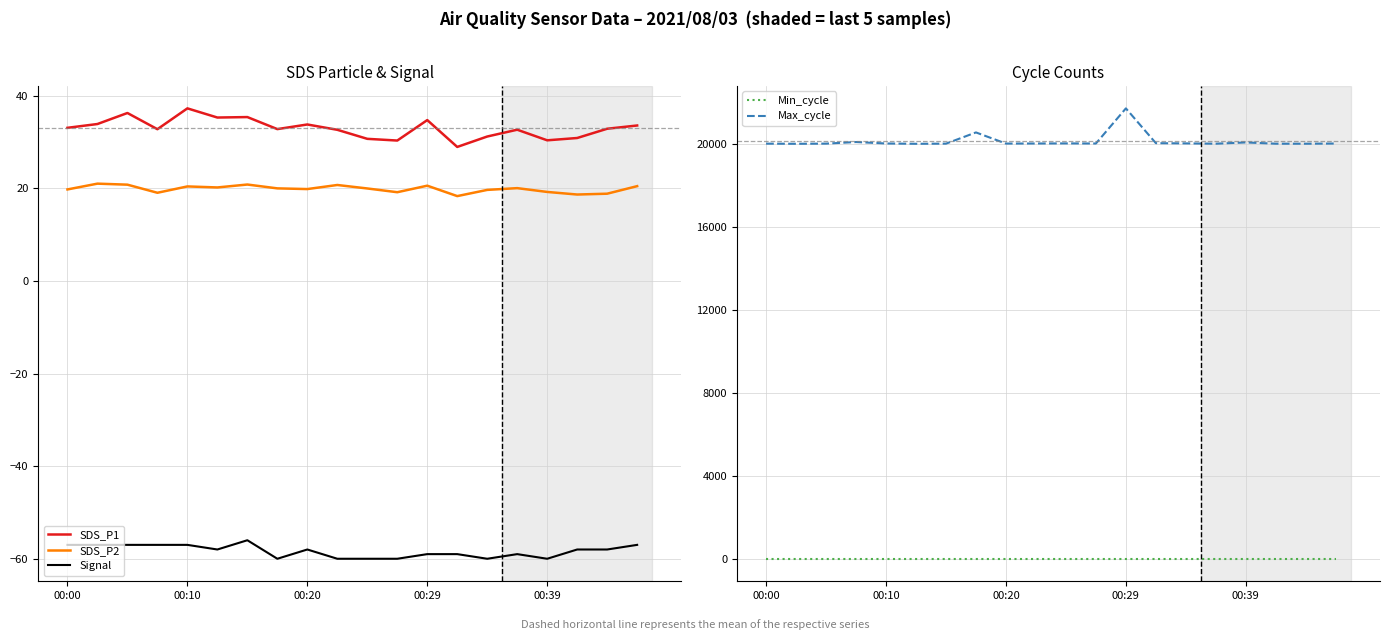

The SDS_P1 series shows 15.2 at 00:20. True or false?

False